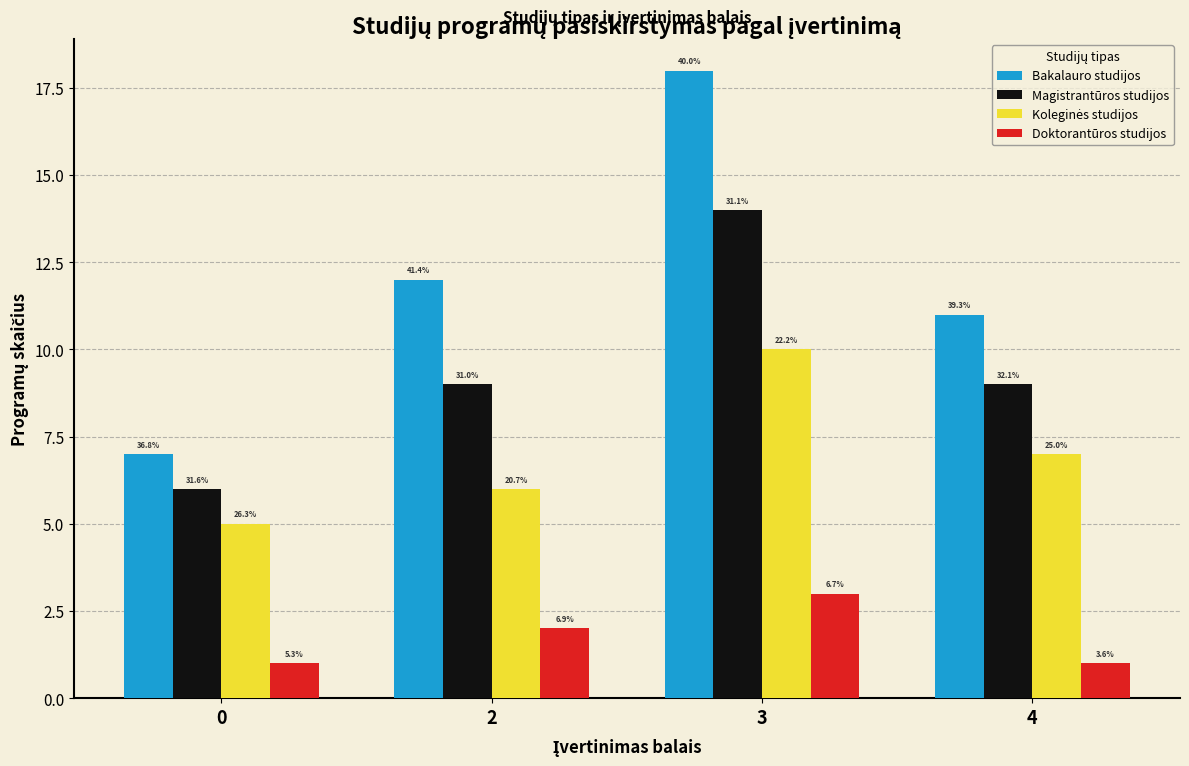

True or false: Koleginės studijos has a value of 6 at 2.

True